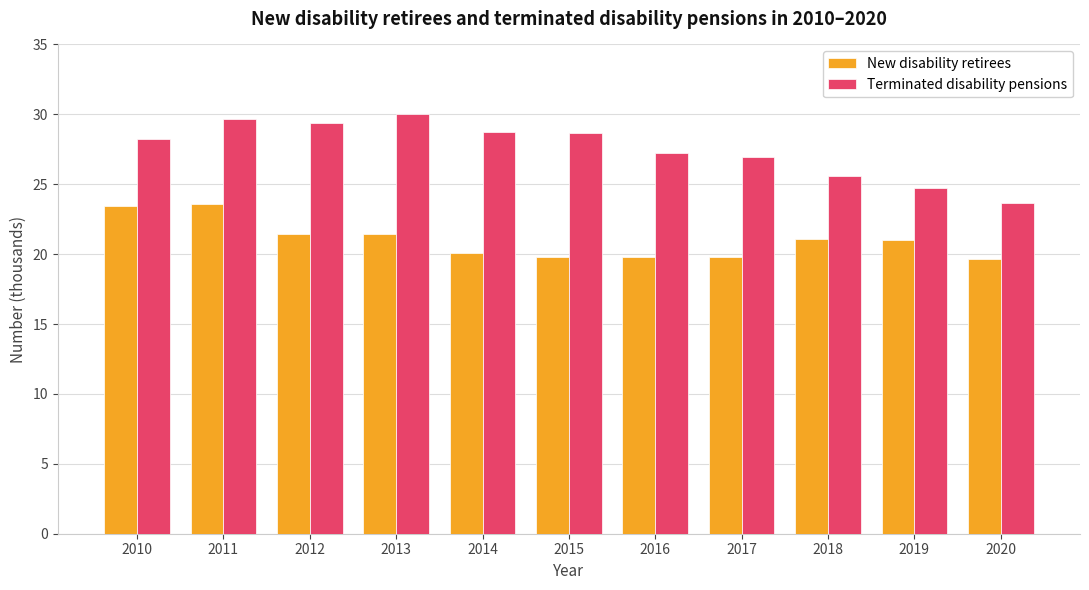

What is the maximum value shown in the chart?

30.0